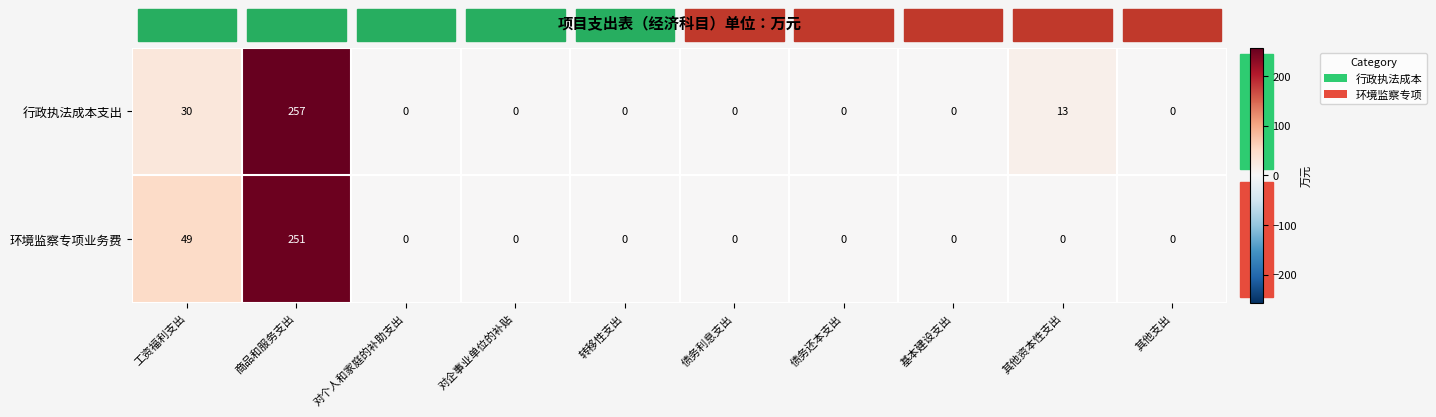

What is the spread (max minus min) of values at 商品和服务支出?

6